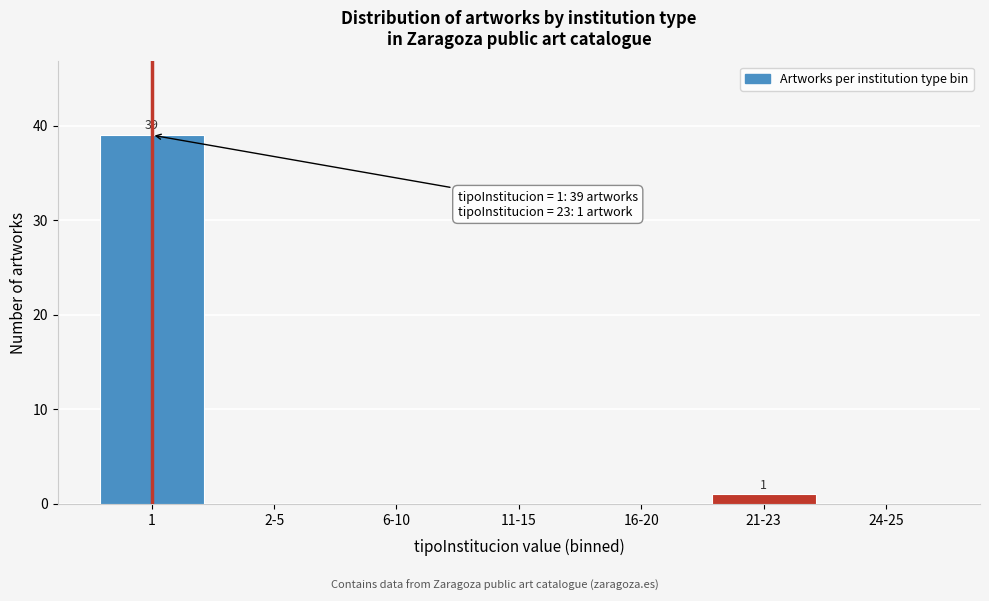

Reading left to right, extract all data points from this chart.

1=39	2-5=0	6-10=0	11-15=0	16-20=0	21-23=1	24-25=0